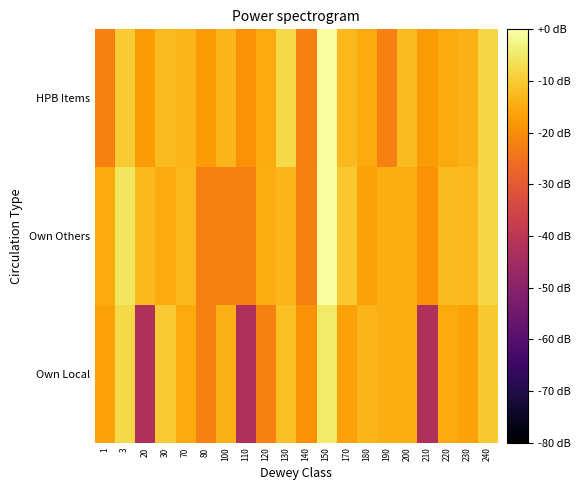

What is the spread (max minus min) of values at 20?

29.5